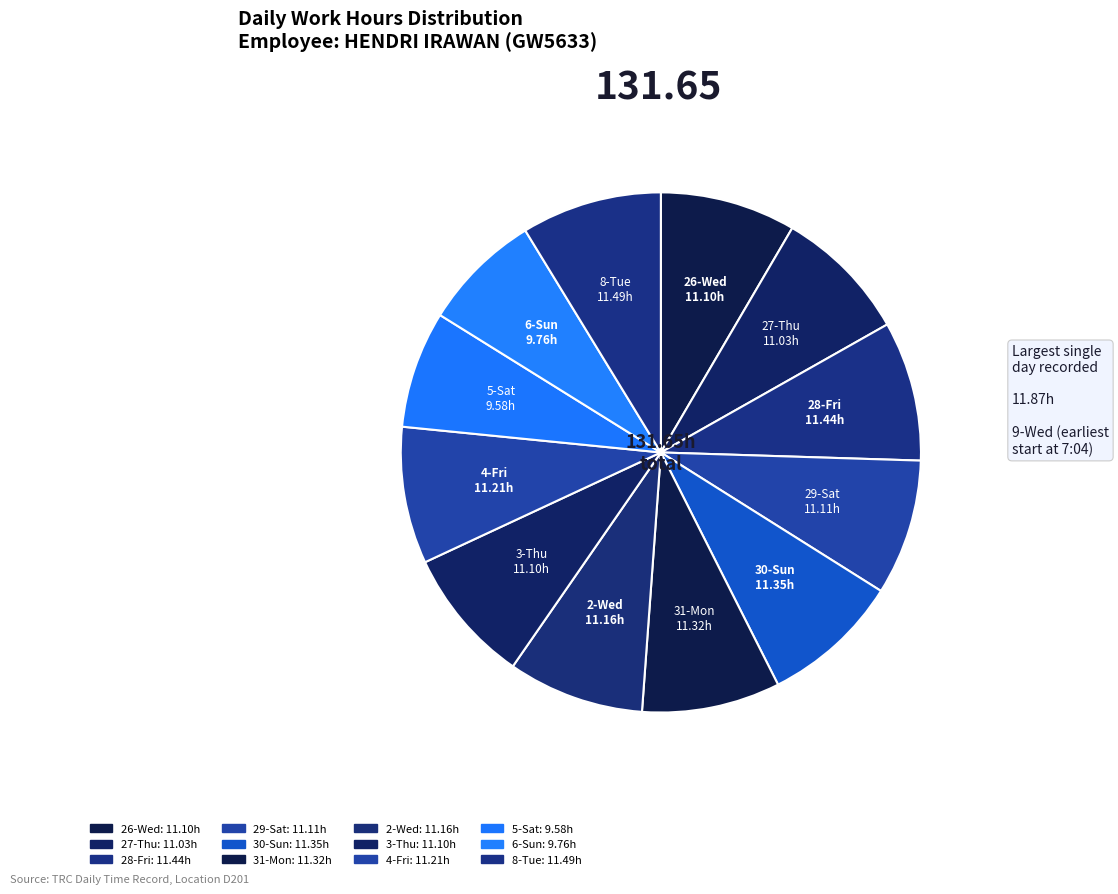

How many slices are in this pie chart?

12